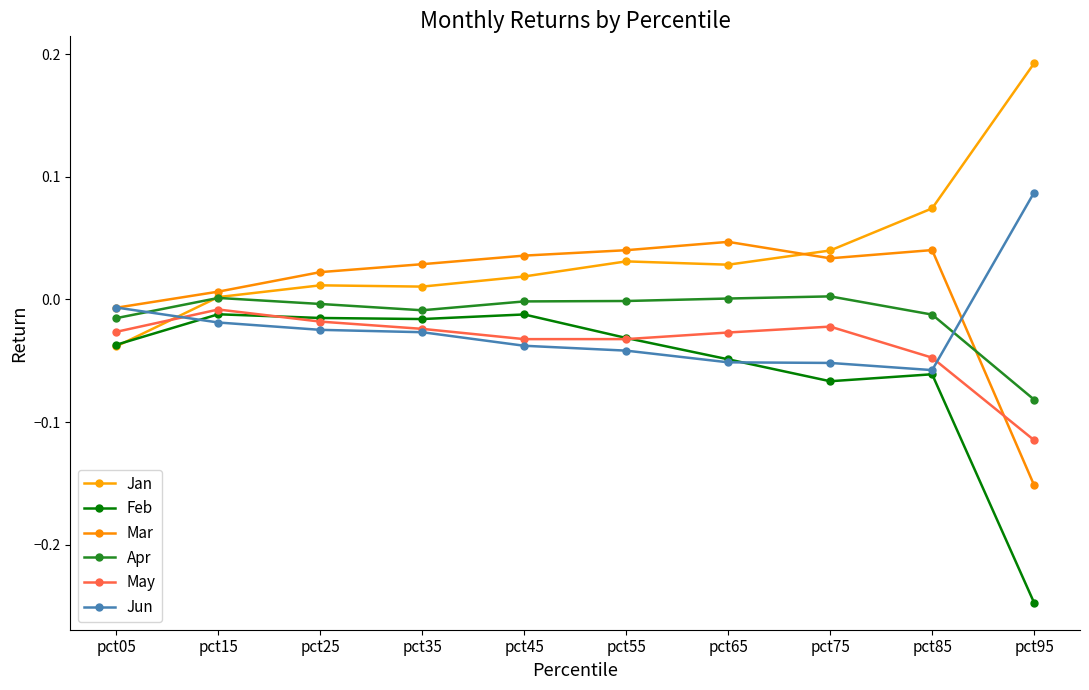

What is the sum of all Jun values?

-0.2